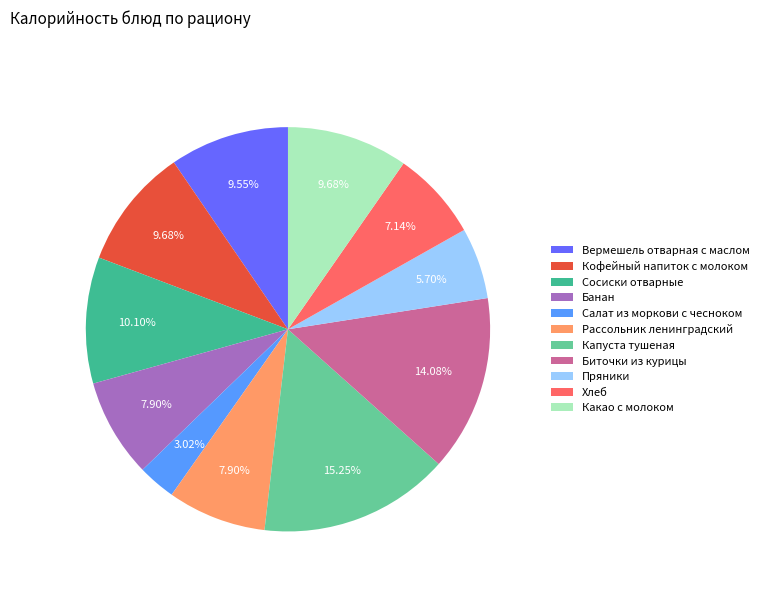

Which slice is the smallest?

Салат из моркови с чесноком